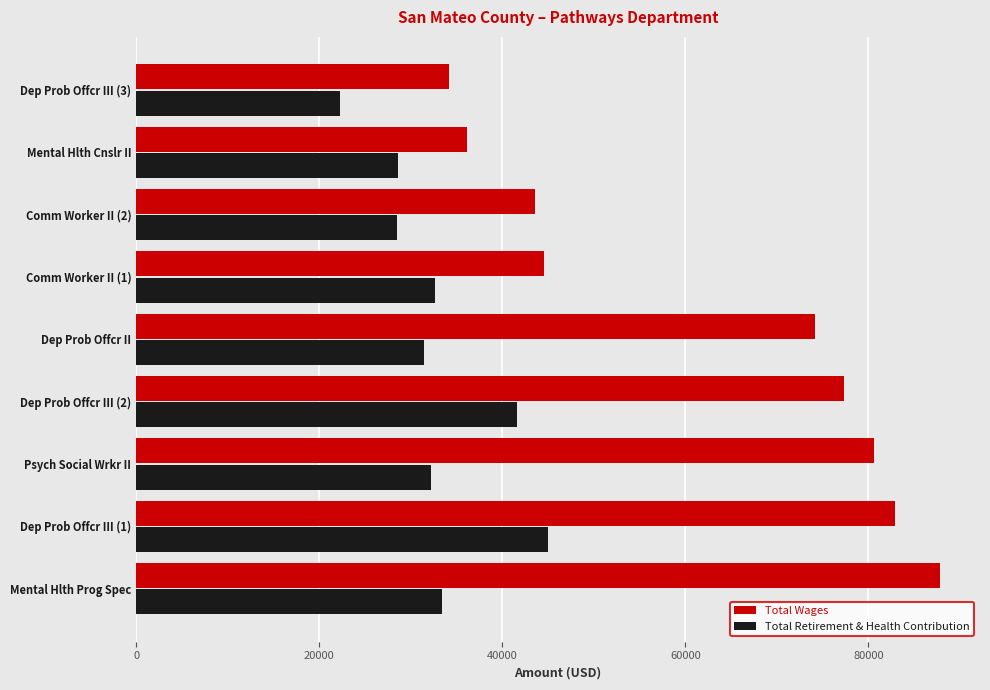

Which series has the largest range (max minus min)?

Total Wages